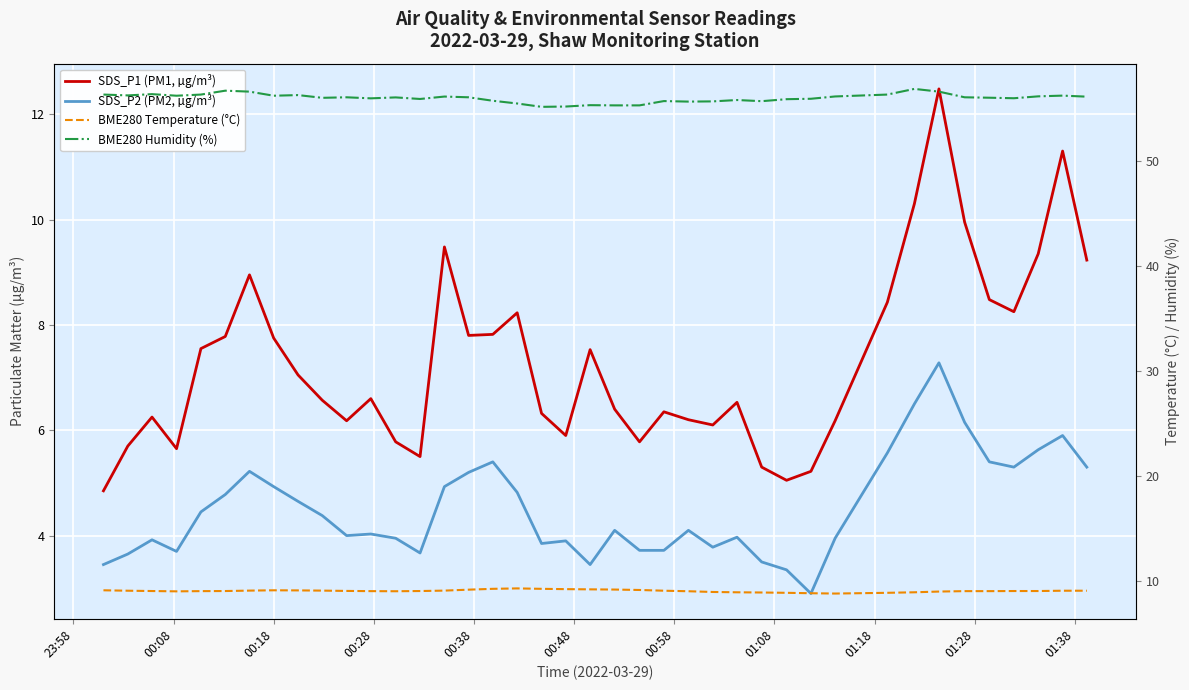

The value of BME280 Temperature (°C) at 00:28 is 9.0. True or false?

True